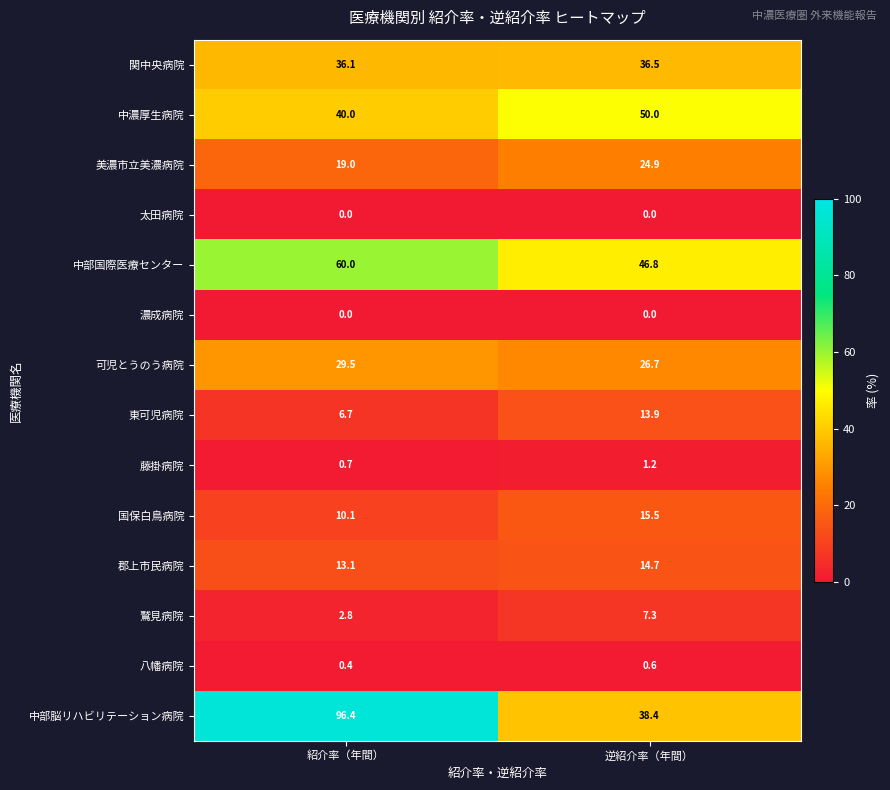

What is the greatest value displayed?

96.4